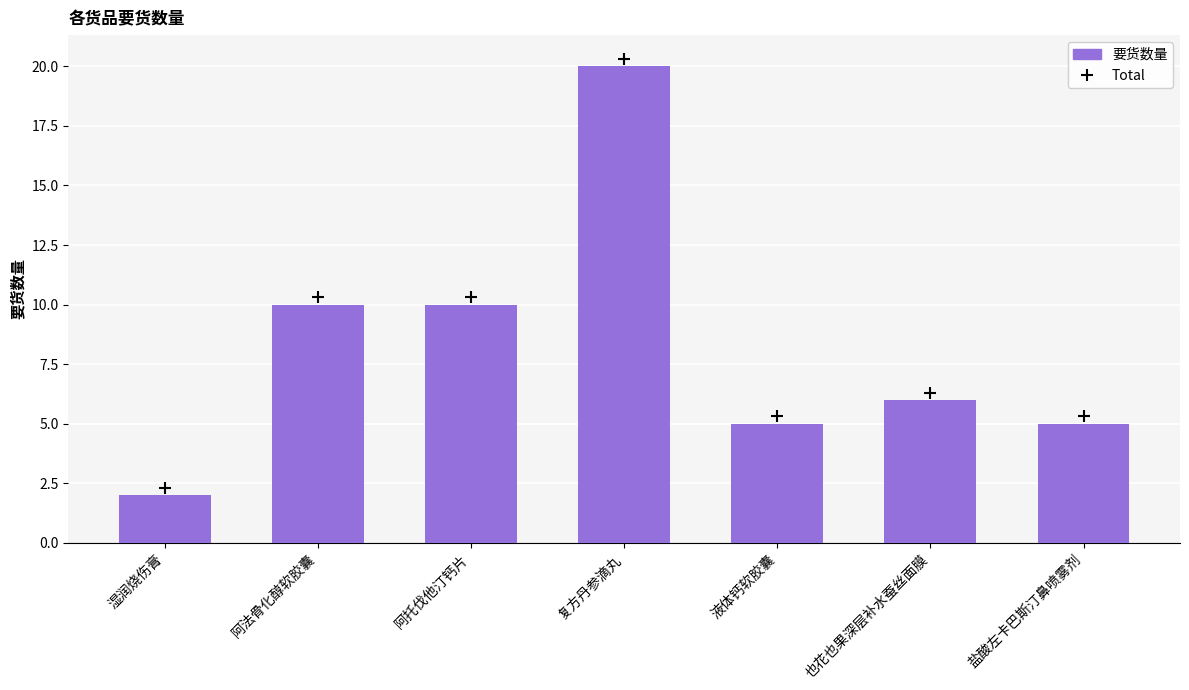

The value at 阿法骨化醇软胶囊 is 4. True or false?

False